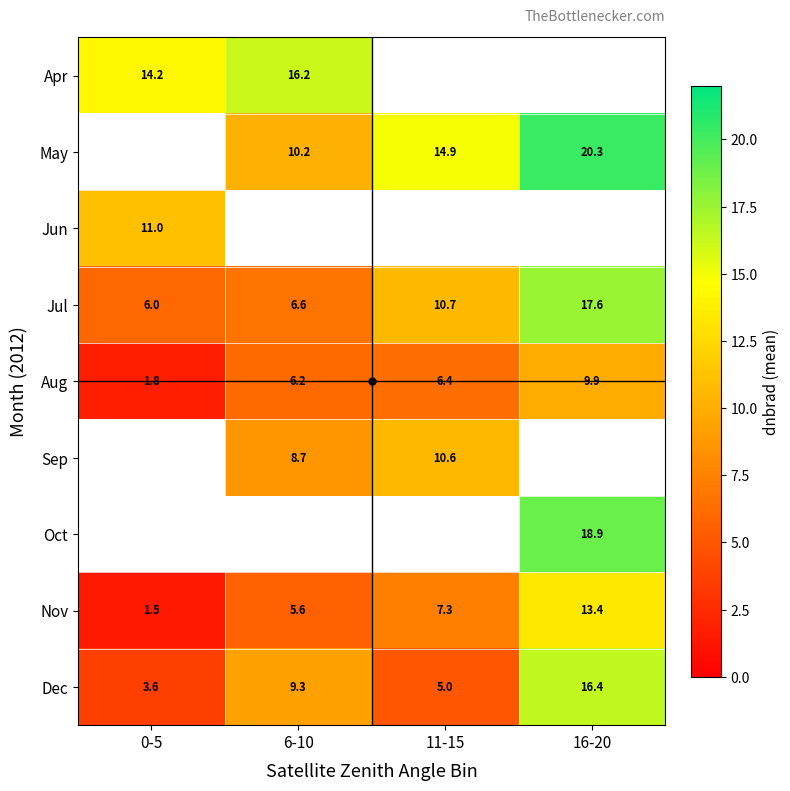

True or false: Nov has a value of 13.4 at 16-20.

True